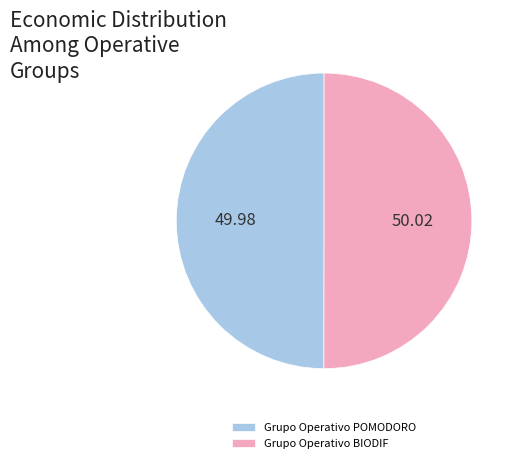

Combined, do Grupo Operativo POMODORO and Grupo Operativo BIODIF account for over 50%?

Yes